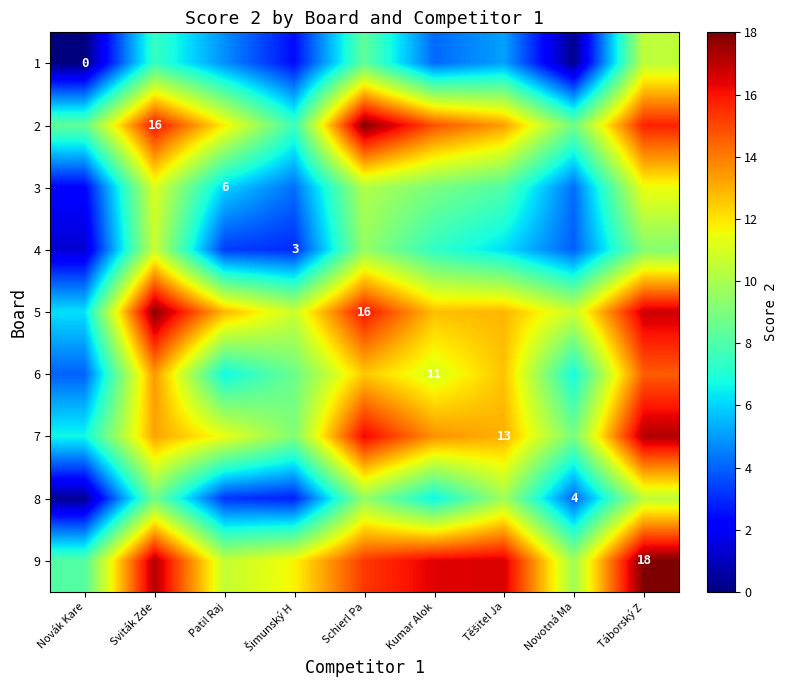

Is the value of 3 at Patil Raj greater than the value of 8 at Novotná Ma?

Yes